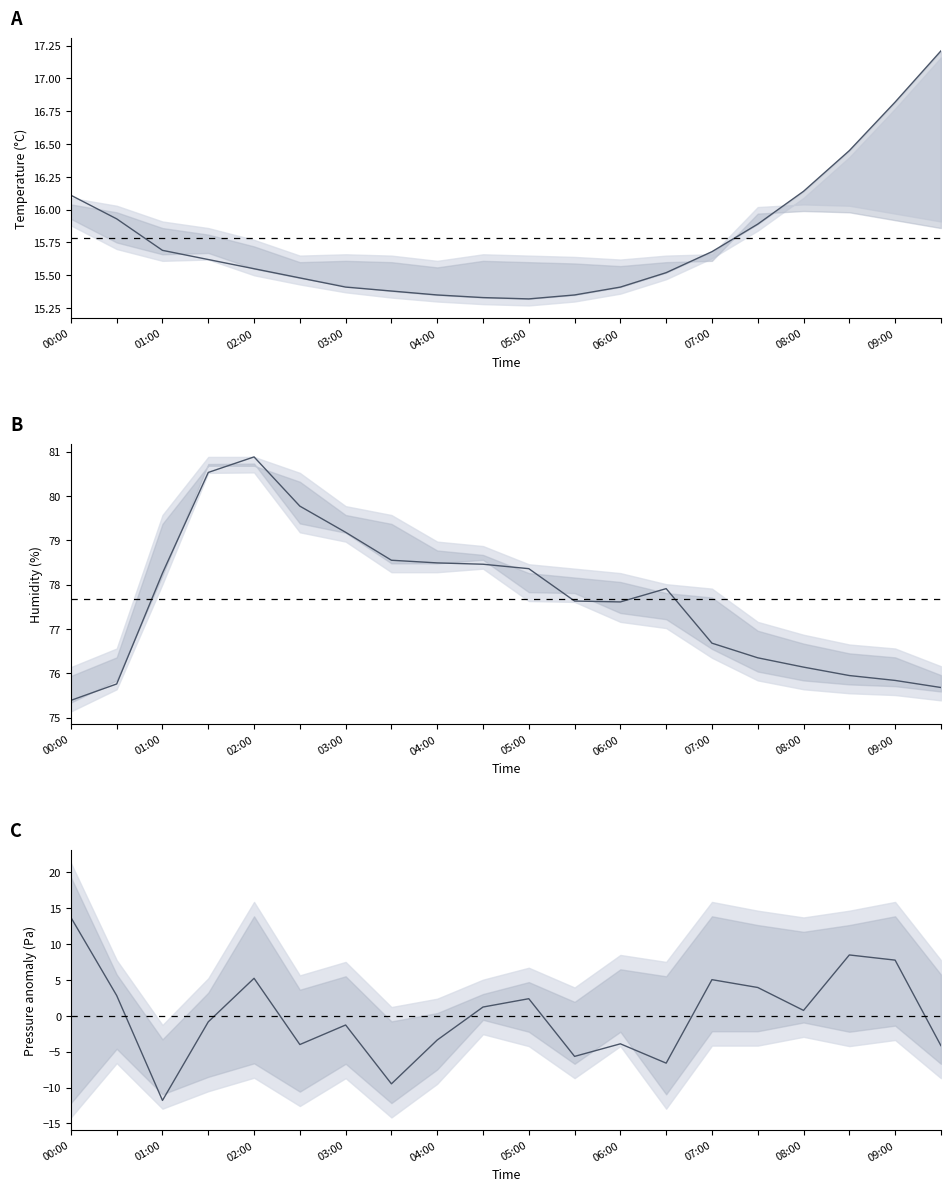

Which series has the largest range (max minus min)?

pressure